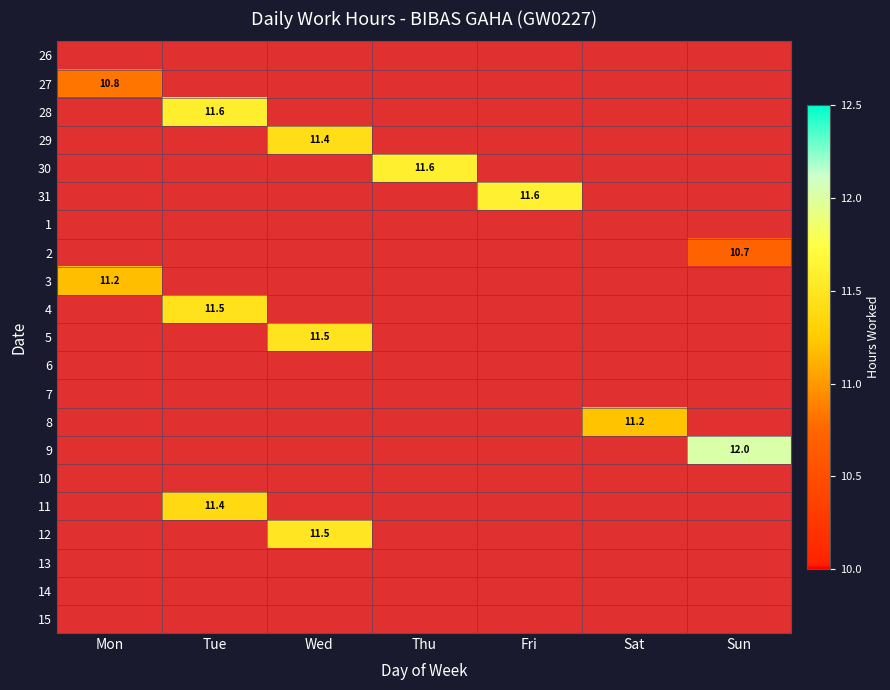

At how many categories does at least one series exceed 9?

7